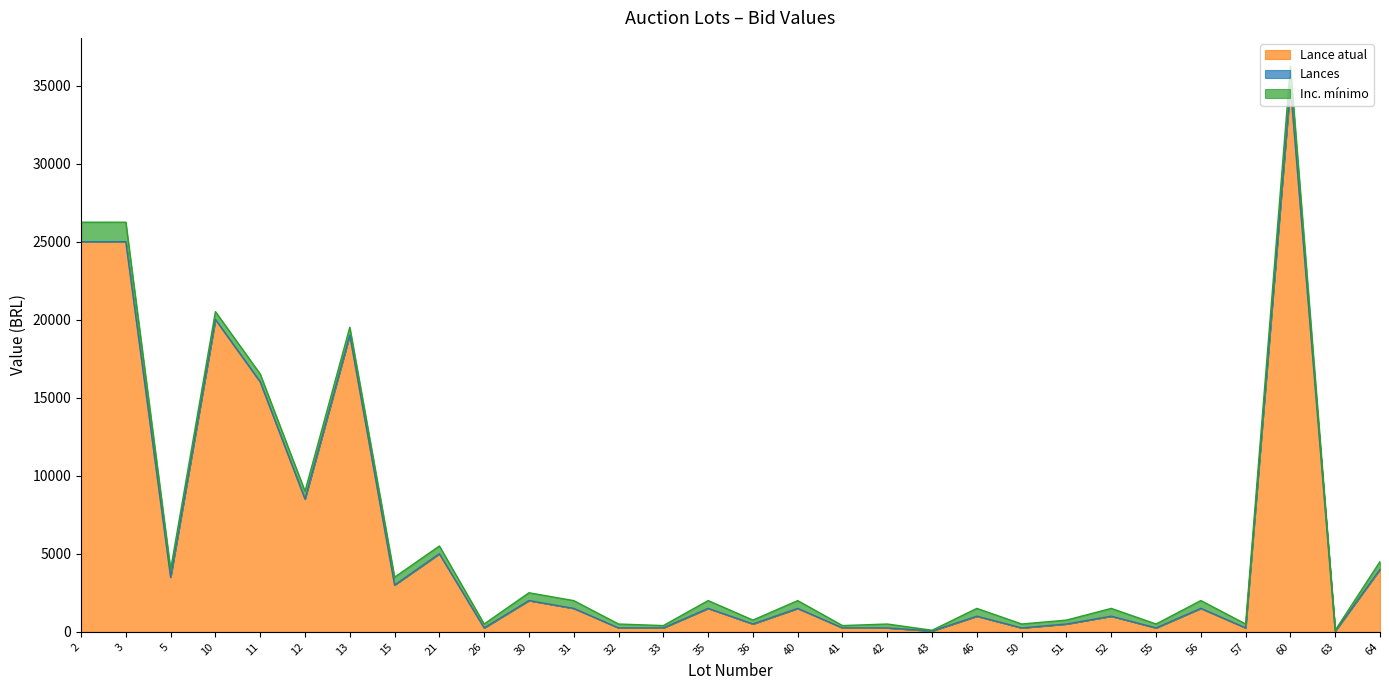

Between 63 and 11, which is larger?

11